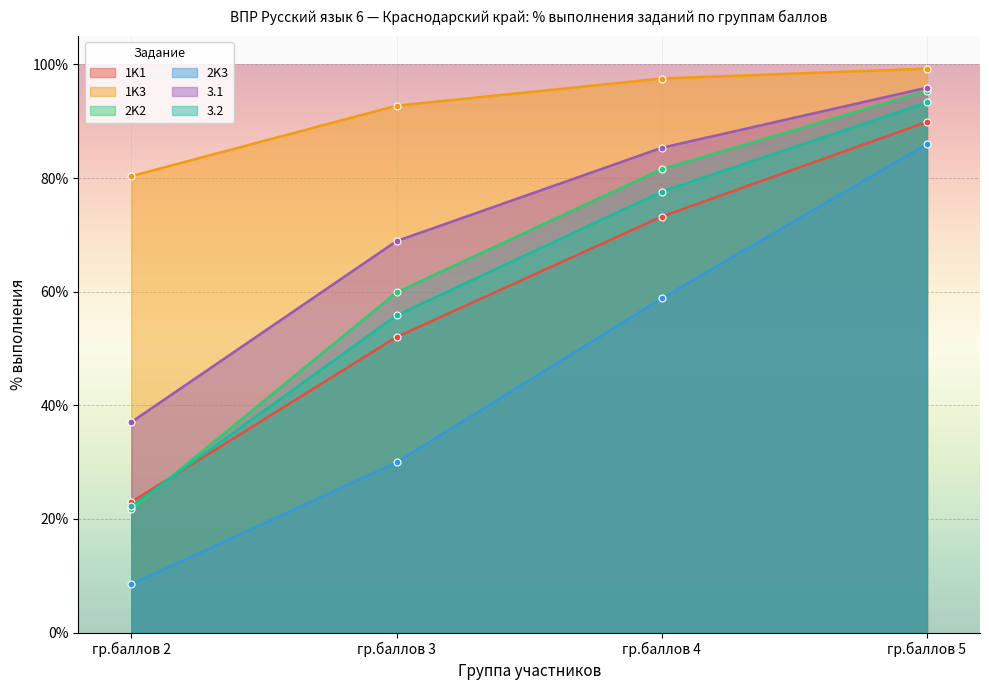

Reading right to left, transcribe all the data shown in this chart.

1K1: гр.баллов 5=89.9	гр.баллов 4=73.2	гр.баллов 3=52.0	гр.баллов 2=23.0
1K3: гр.баллов 5=99.3	гр.баллов 4=97.5	гр.баллов 3=92.8	гр.баллов 2=80.3
2K2: гр.баллов 5=95.3	гр.баллов 4=81.6	гр.баллов 3=59.9	гр.баллов 2=21.7
2K3: гр.баллов 5=86.0	гр.баллов 4=58.8	гр.баллов 3=30.0	гр.баллов 2=8.5
3.1: гр.баллов 5=95.9	гр.баллов 4=85.3	гр.баллов 3=68.9	гр.баллов 2=37.0
3.2: гр.баллов 5=93.3	гр.баллов 4=77.6	гр.баллов 3=55.8	гр.баллов 2=22.2